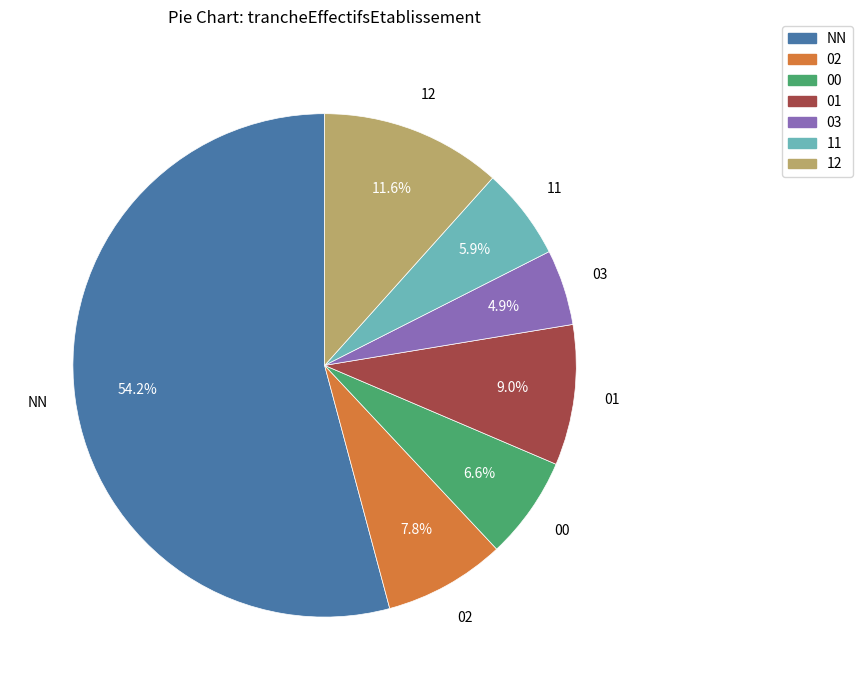

Which has a higher value, NN or 11?

NN